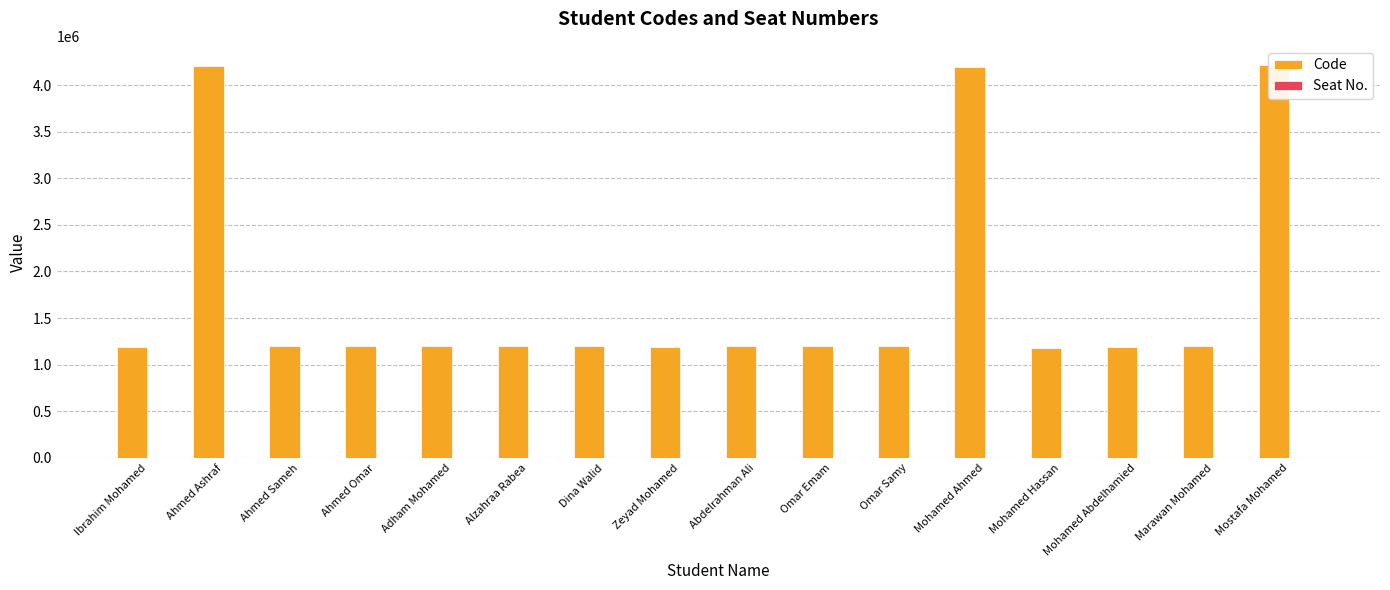

What is the maximum value shown in the chart?

4210219